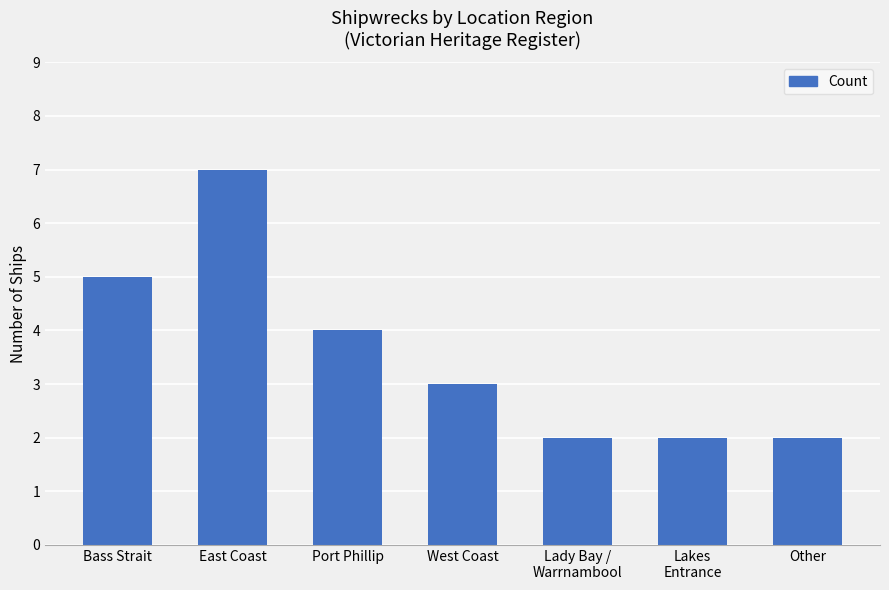

Does the chart contain stacked bars?

No